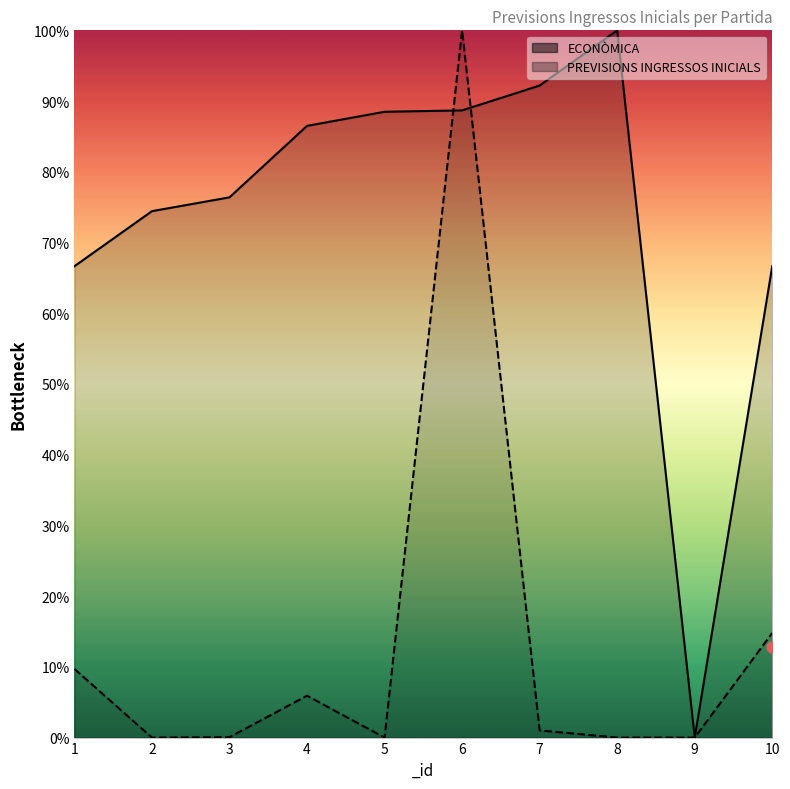

Which series has the largest total across all categories?

ECONÒMICA